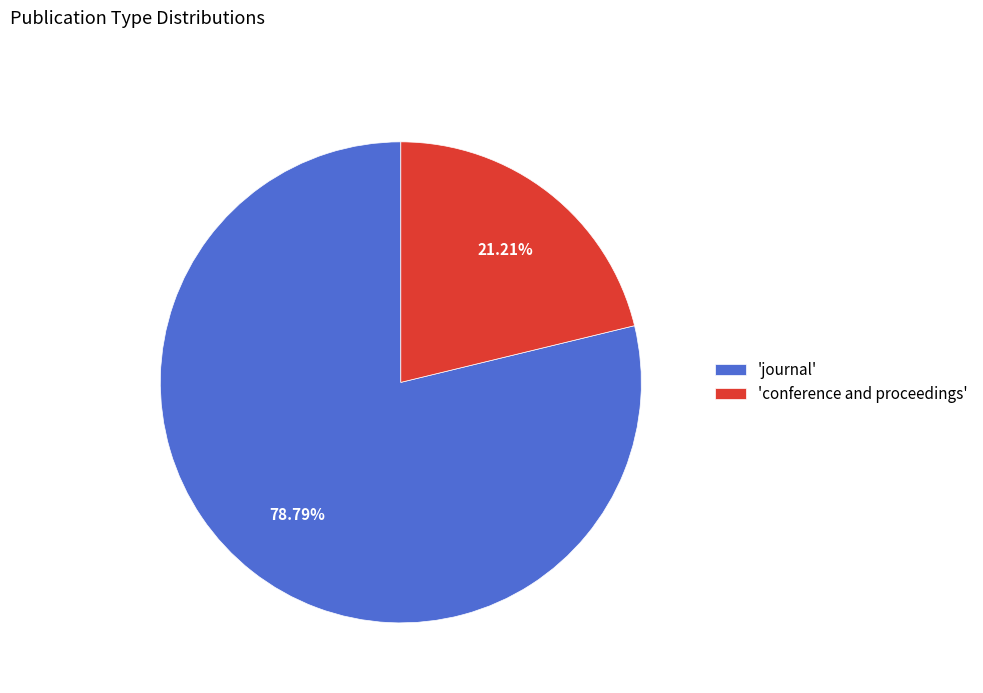

Is there any slice that represents more than half of the pie?

Yes